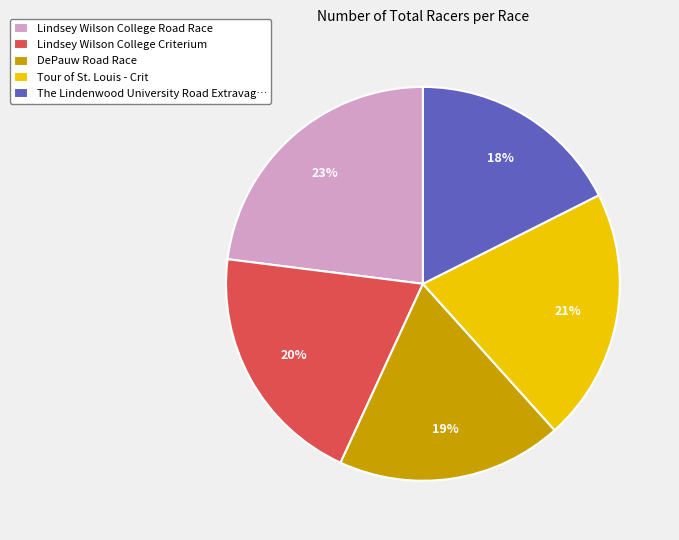

Which slice is the largest?

Lindsey Wilson College Road Race